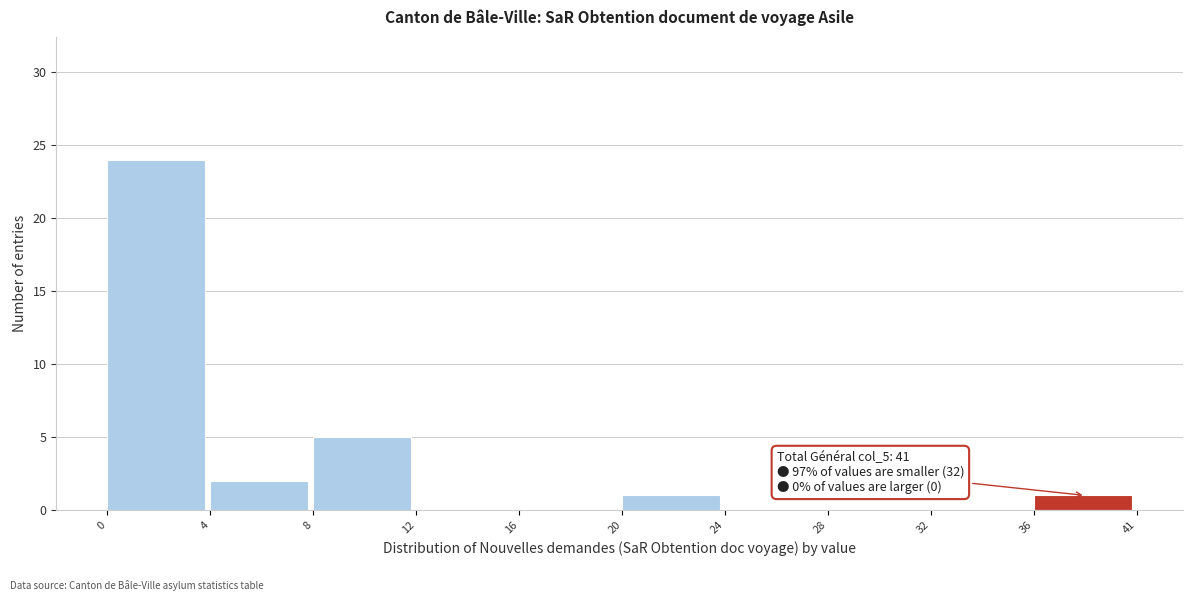

Where is the data nearest to the value 12?

8